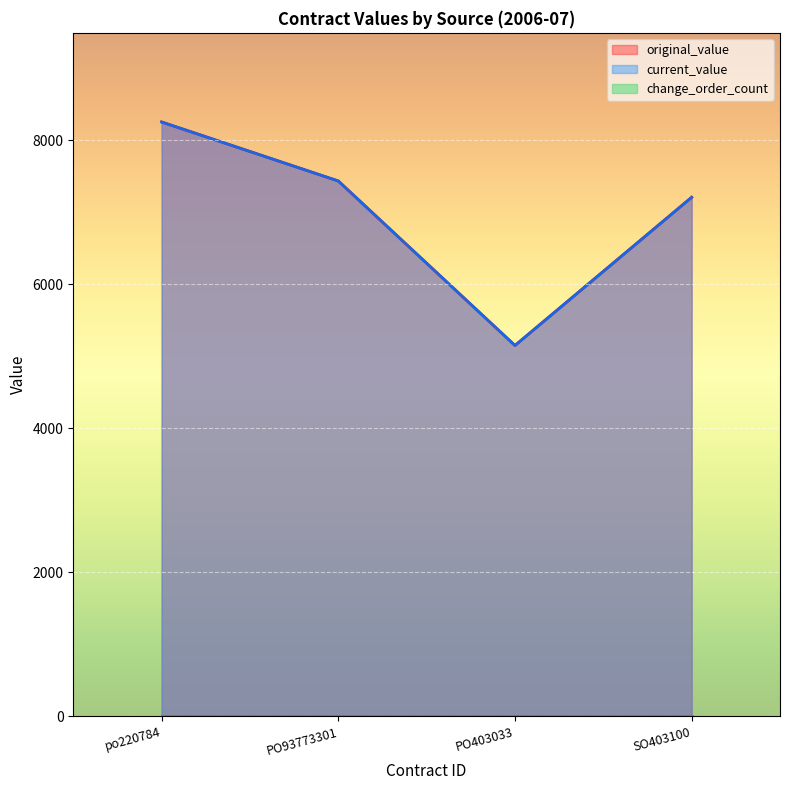

Reading left to right, extract all data points from this chart.

original_value: 8253.0	7434.0	5150.0	7207.4
current_value: 8253.0	7434.0	5150.0	7207.4